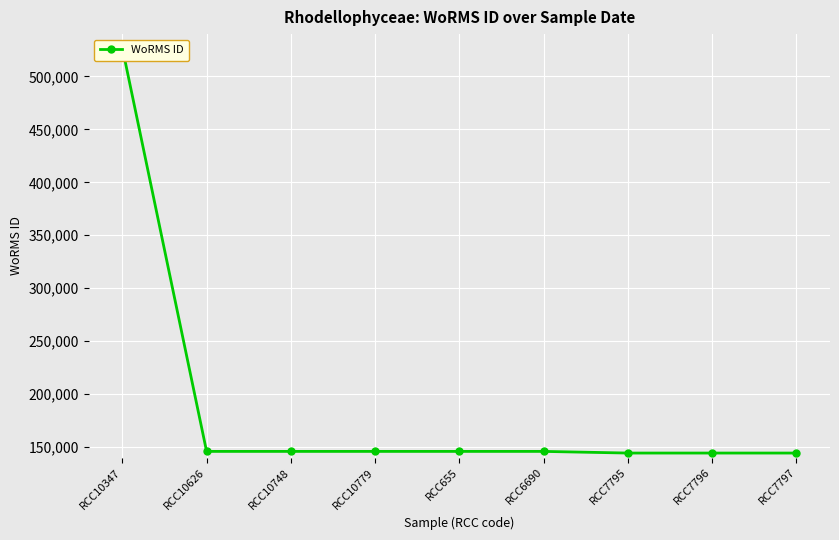

What is the sum of the values at RCC6690 and RCC7797?

290018